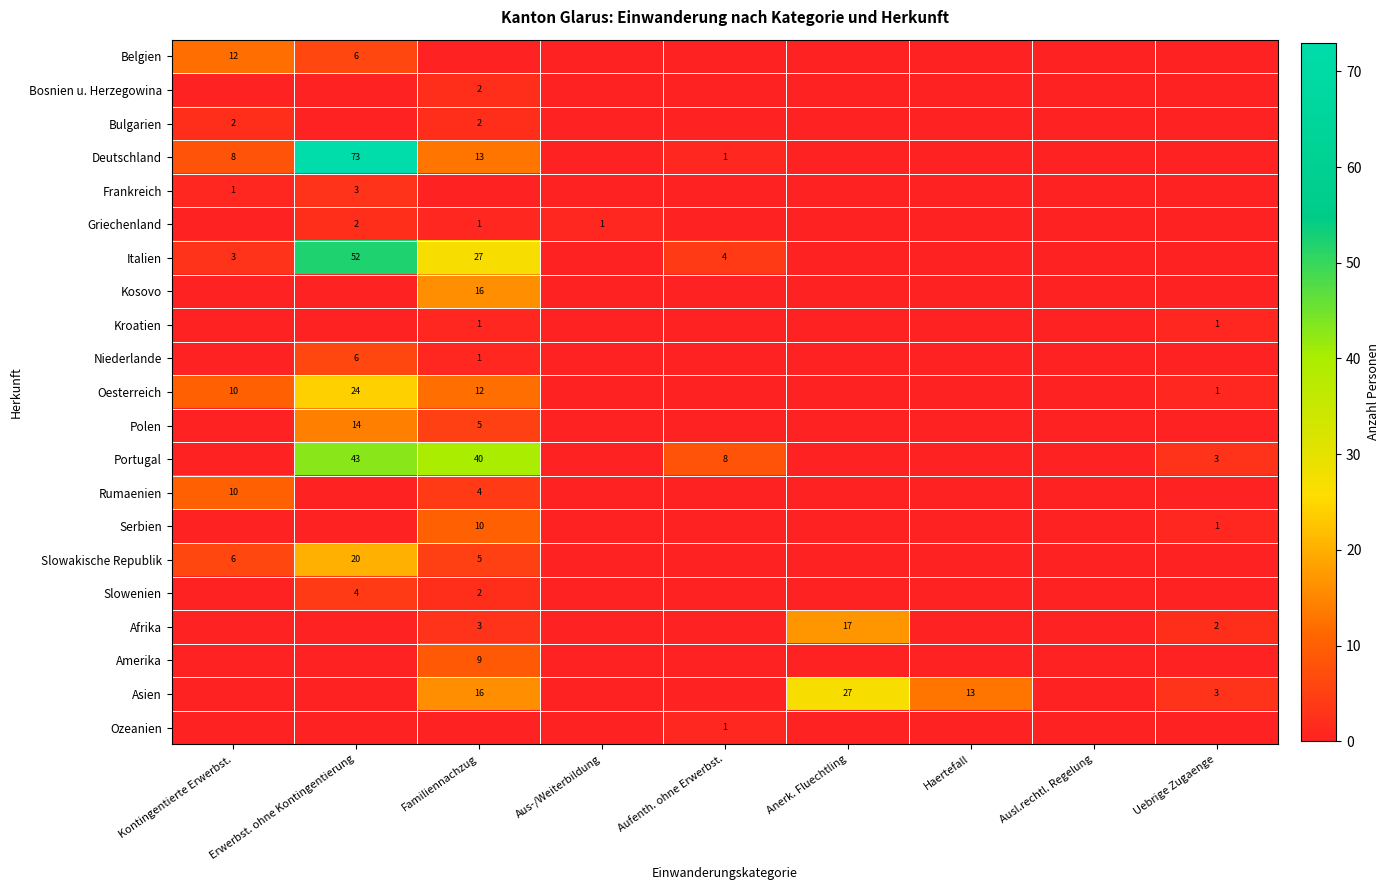

True or false: Oesterreich has a value of 10 at Kontingentierte Erwerbst..

True